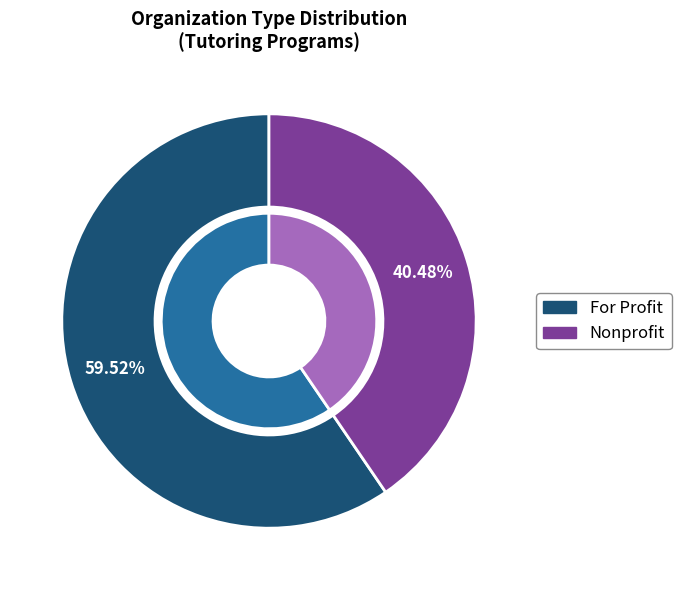

Is there any slice that represents more than half of the pie?

Yes